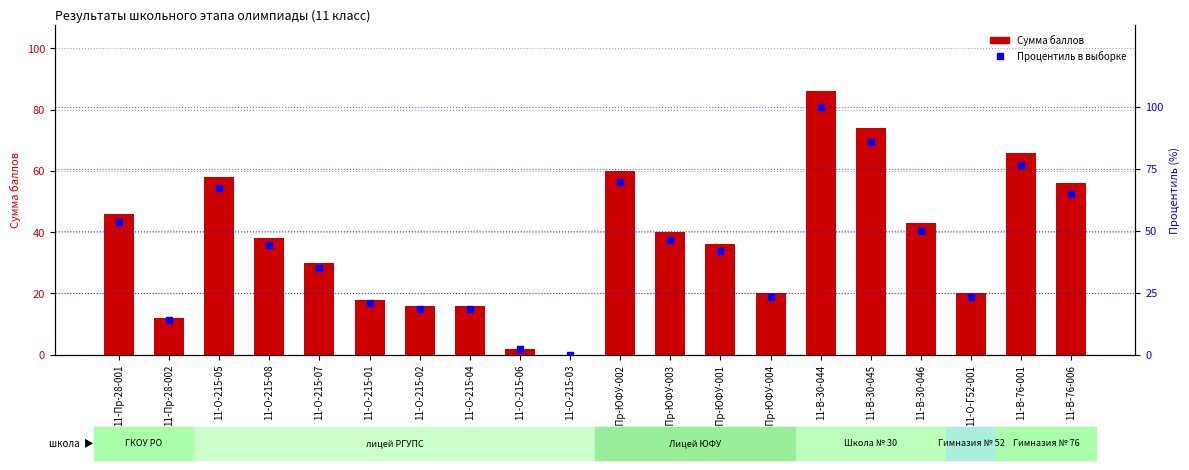

What is the spread (max minus min) of values at 11-О-215-04?

2.6